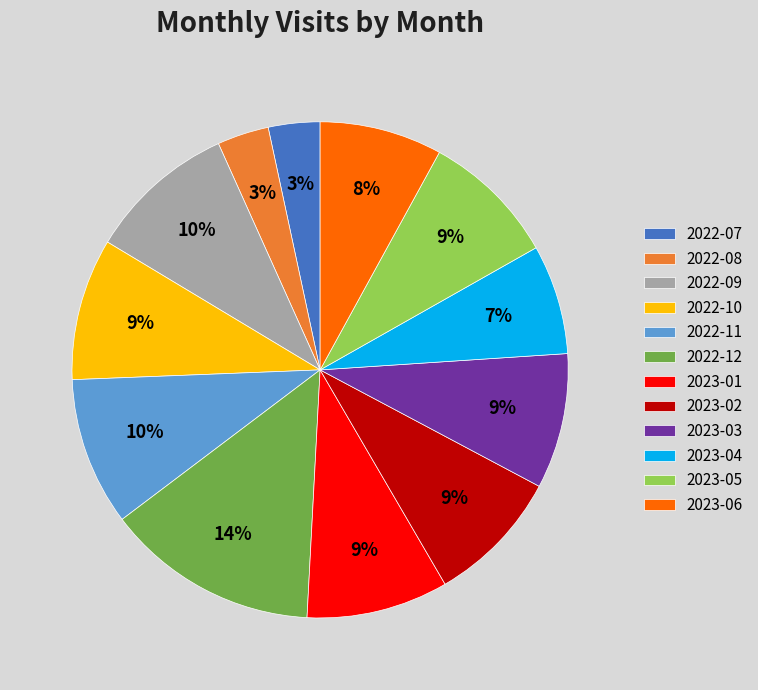

To the nearest percent, what is the difference between the 2023-06 and 2022-09 slice percentages?

2%